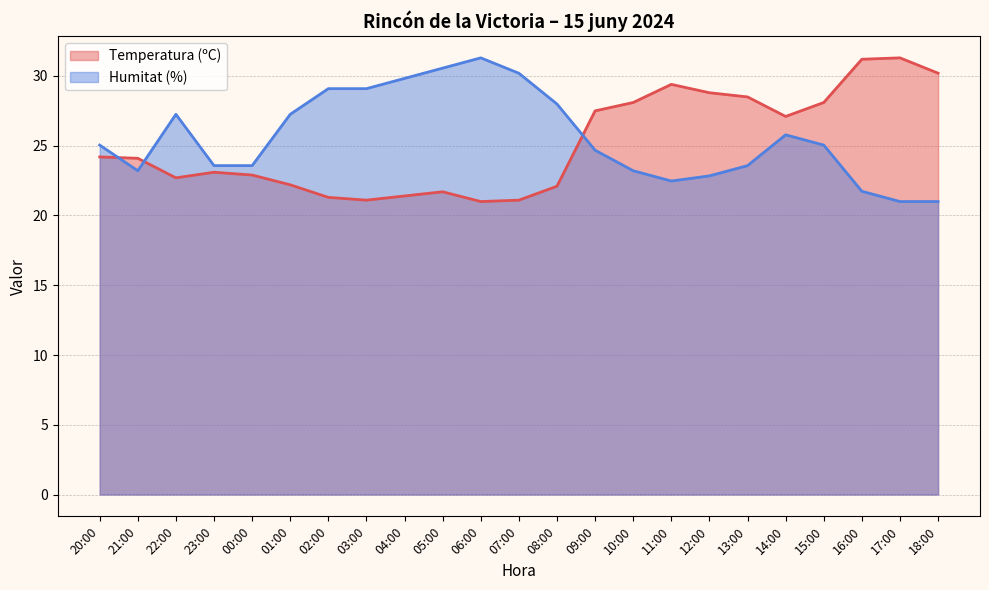

Rank the series at 01:00 from highest to lowest value.

Humitat (%), Temperatura (ºC)